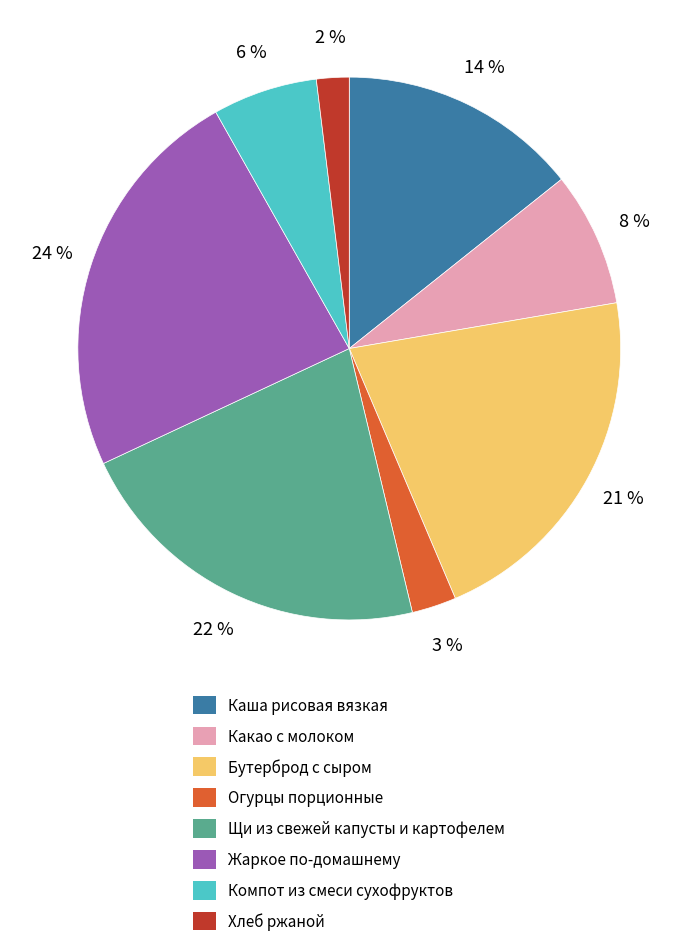

To the nearest percent, what is the difference between the Каша рисовая вязкая and Компот из смеси сухофруктов slice percentages?

8%